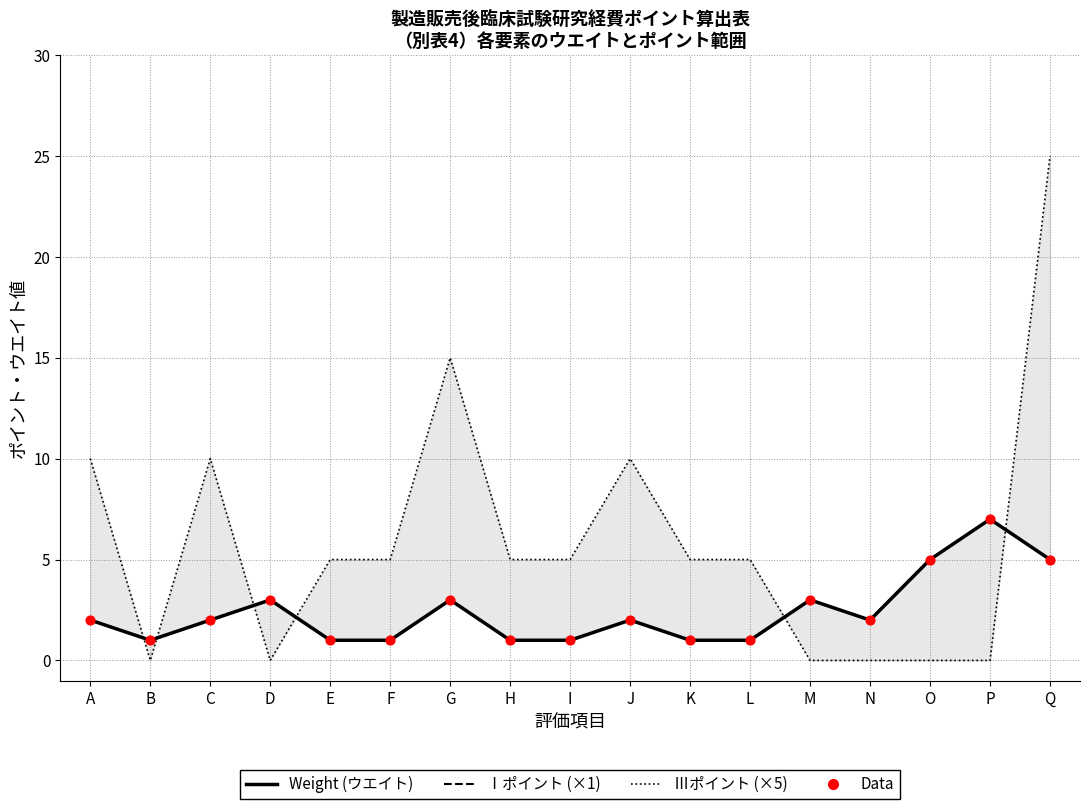

Which series has the largest total across all categories?

Ⅲポイント (×5)